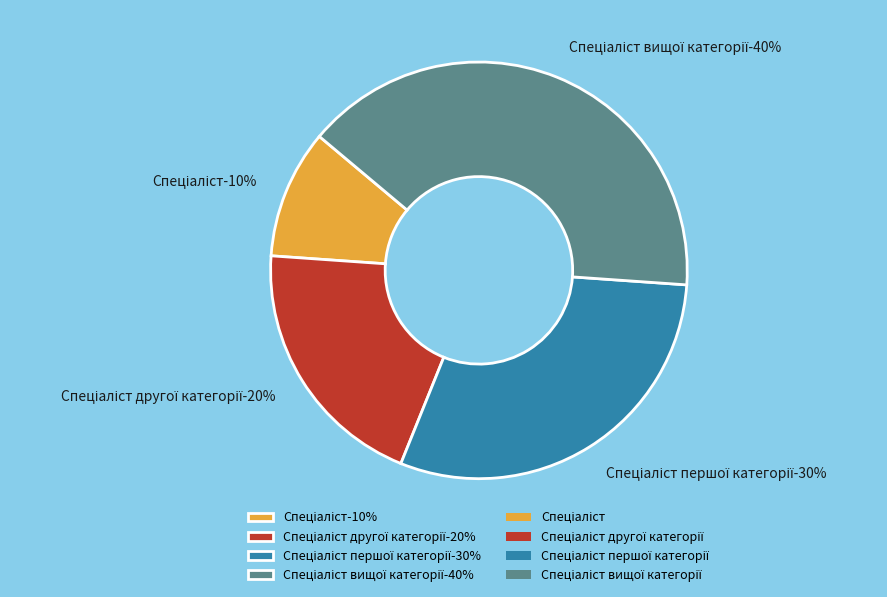

Does any single category account for the majority?

No